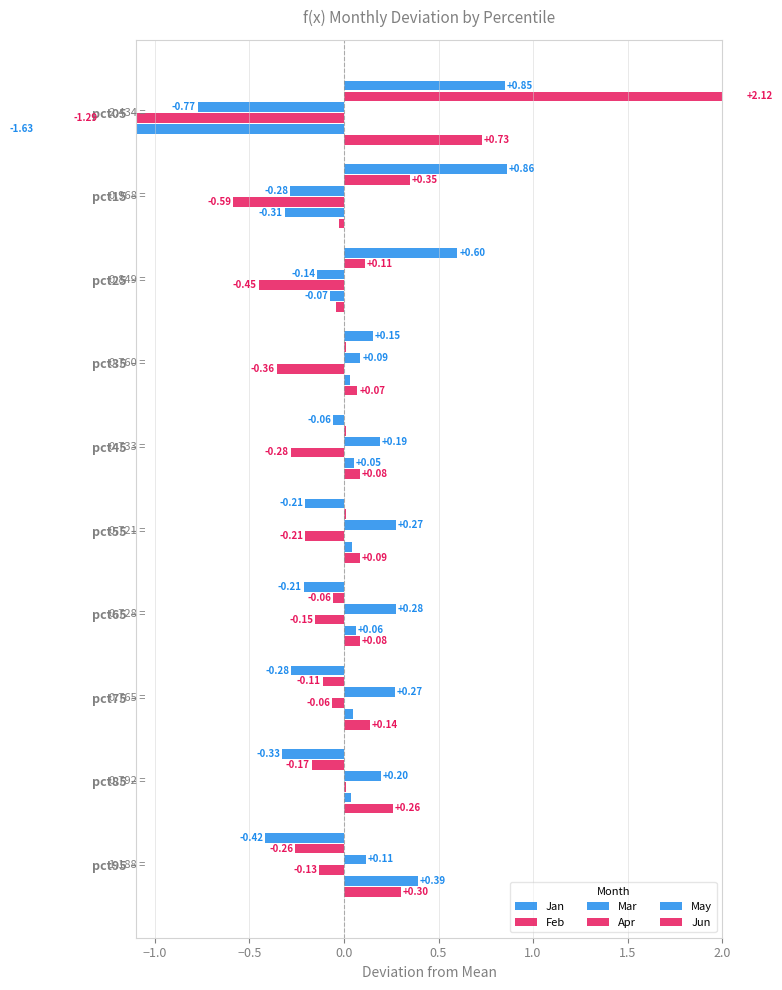

Between pct65 and pct85, which series saw the biggest shift?

Jun